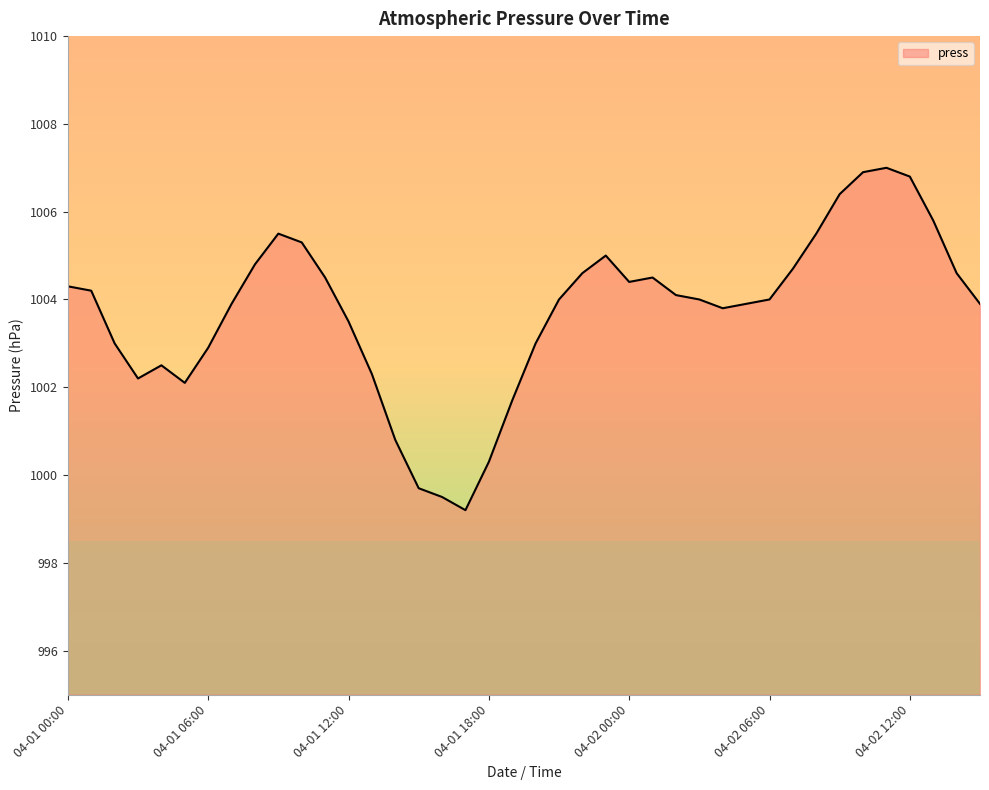

What is the difference between the maximum and minimum values?

7.8